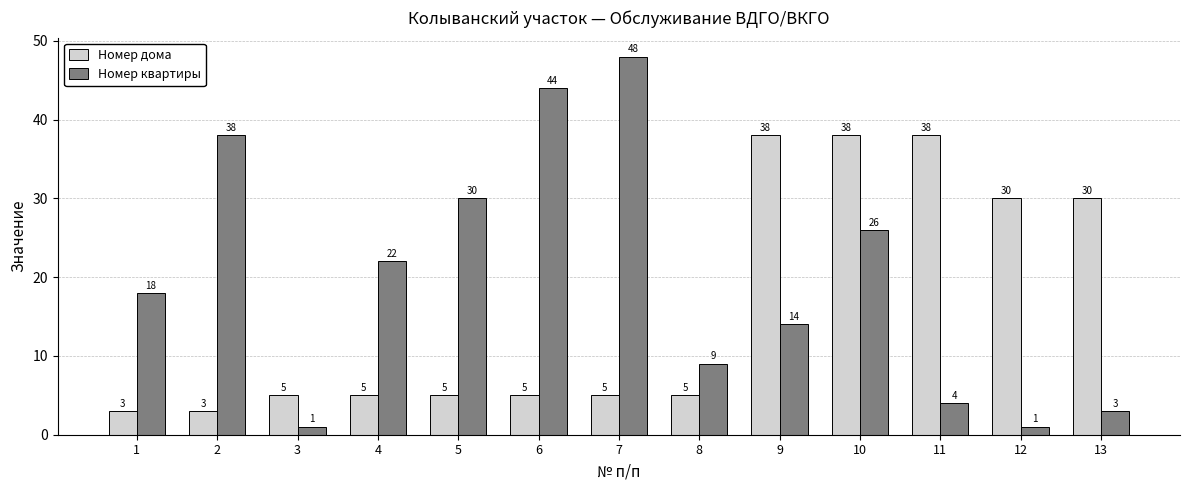

How many data points does each series have?

13